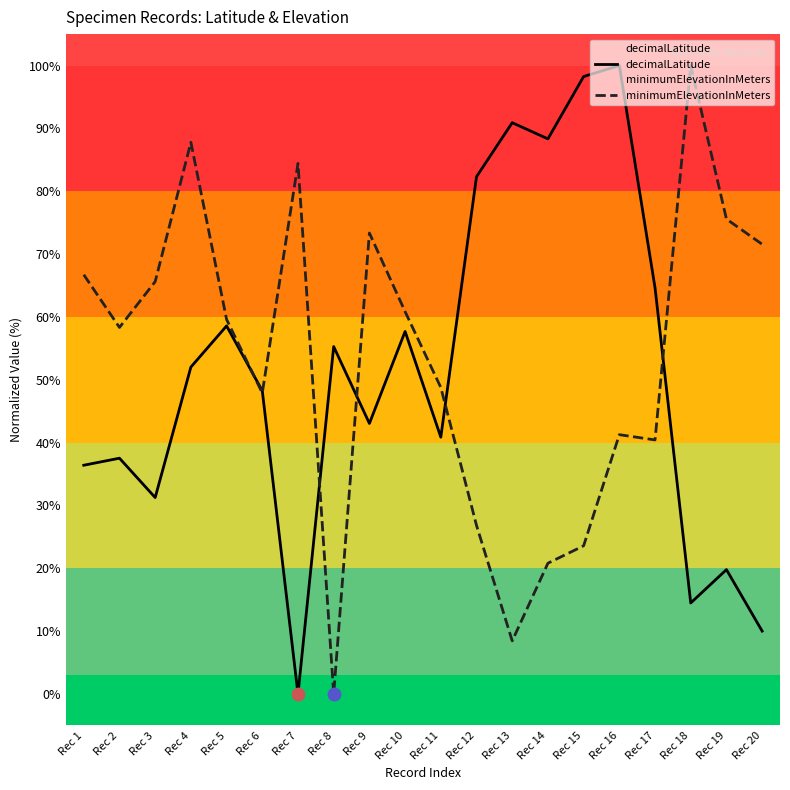

At how many categories does at least one series exceed 36?

20